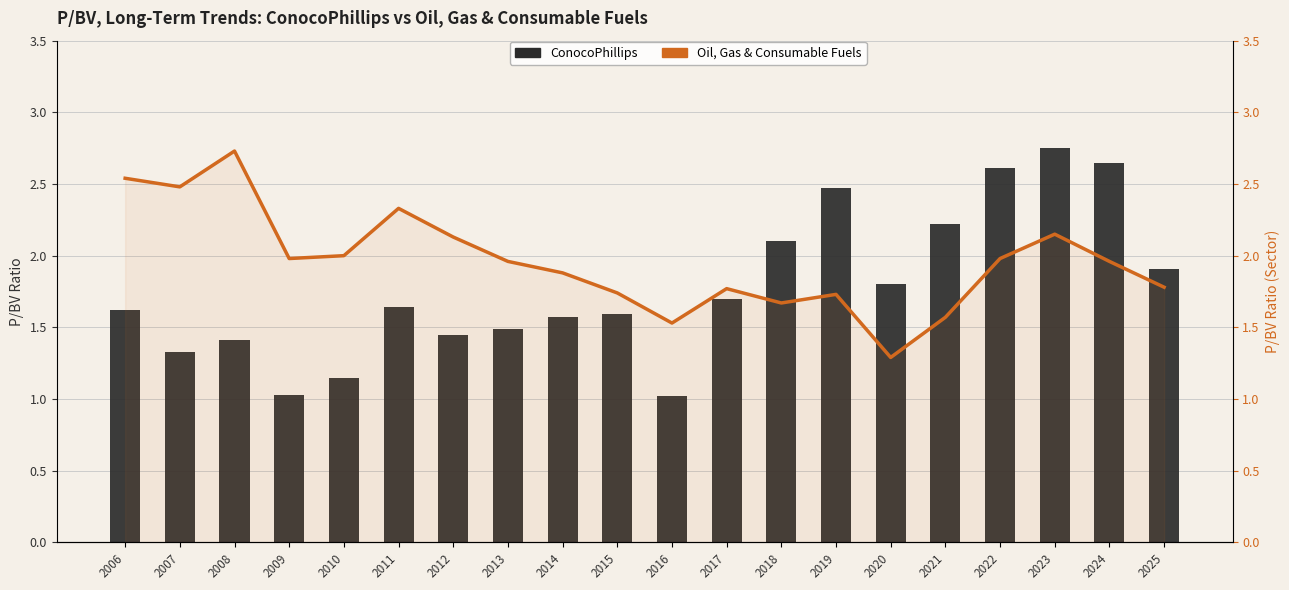

True or false: ConocoPhillips has a value of 0.7 at 2014.

False